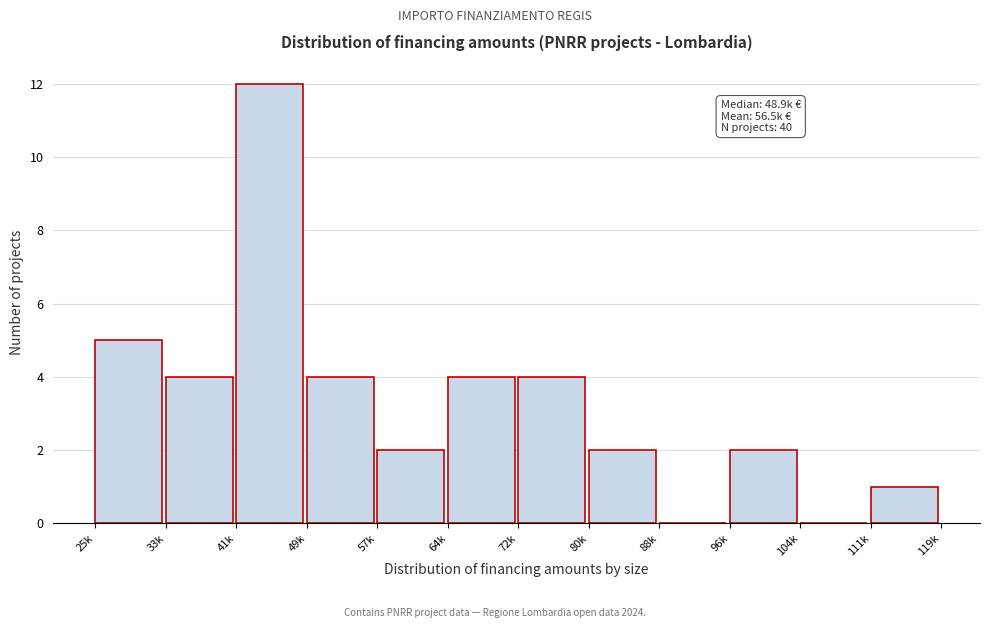

Reading left to right, list all the values displayed in this chart.

25k=5	33k=4	41k=12	49k=4	57k=2	64k=4	72k=4	80k=2	88k=0	96k=2	104k=0	111k=1